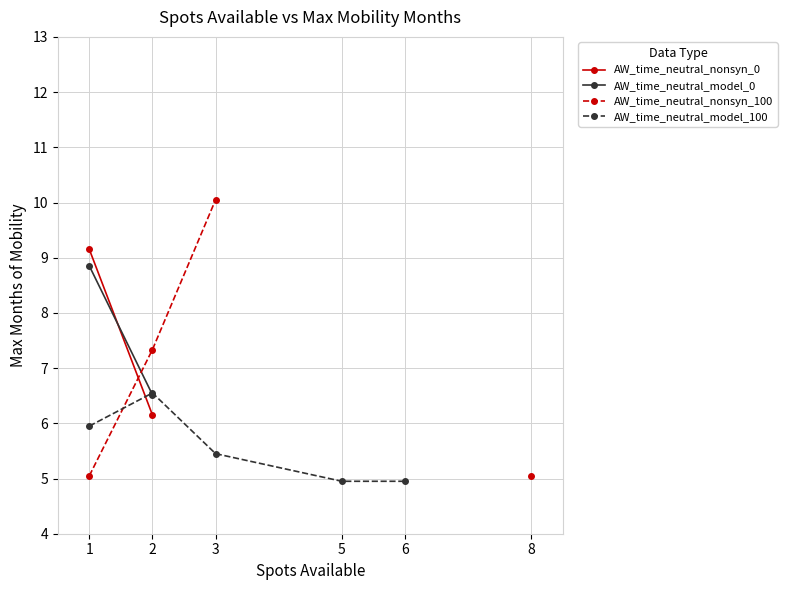

After their last crossing, which series has the higher values: AW_time_neutral_model_0 or AW_time_neutral_model_100?

AW_time_neutral_model_100